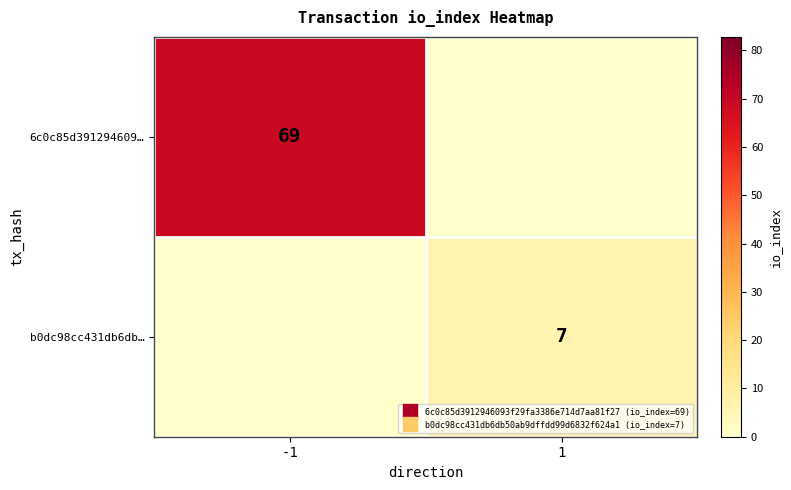

How many data points in 6c0c85d391294609… are less than 69?

1